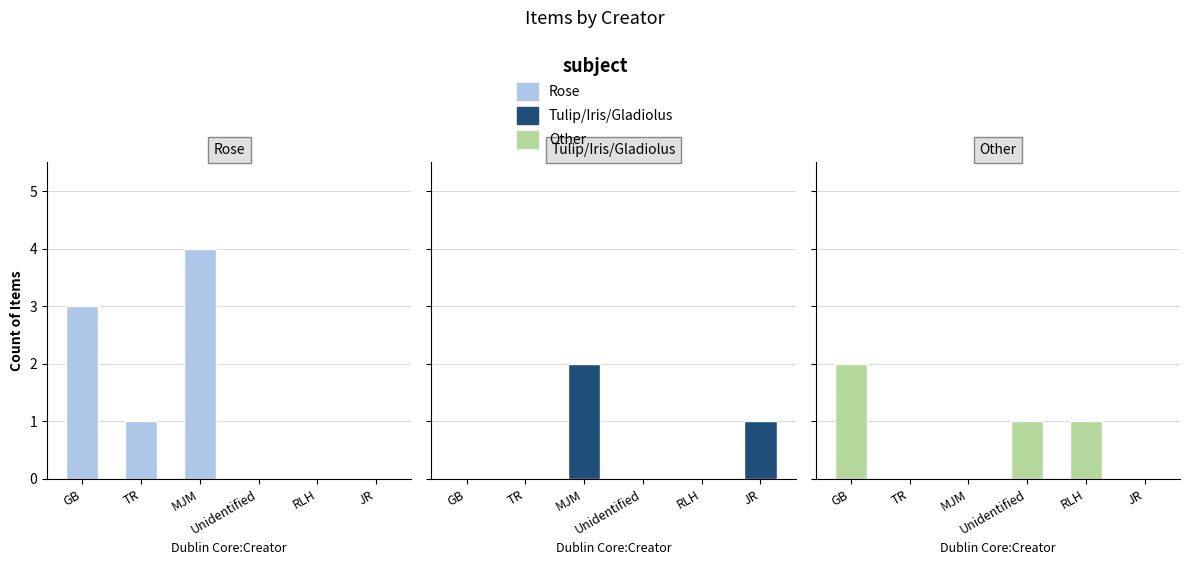

Reading left to right, extract all data points from this chart.

Rose: 3	1	4	0	0	0
Tulip/Iris/Gladiolus: 0	0	2	0	0	1
Other: 2	0	0	1	1	0